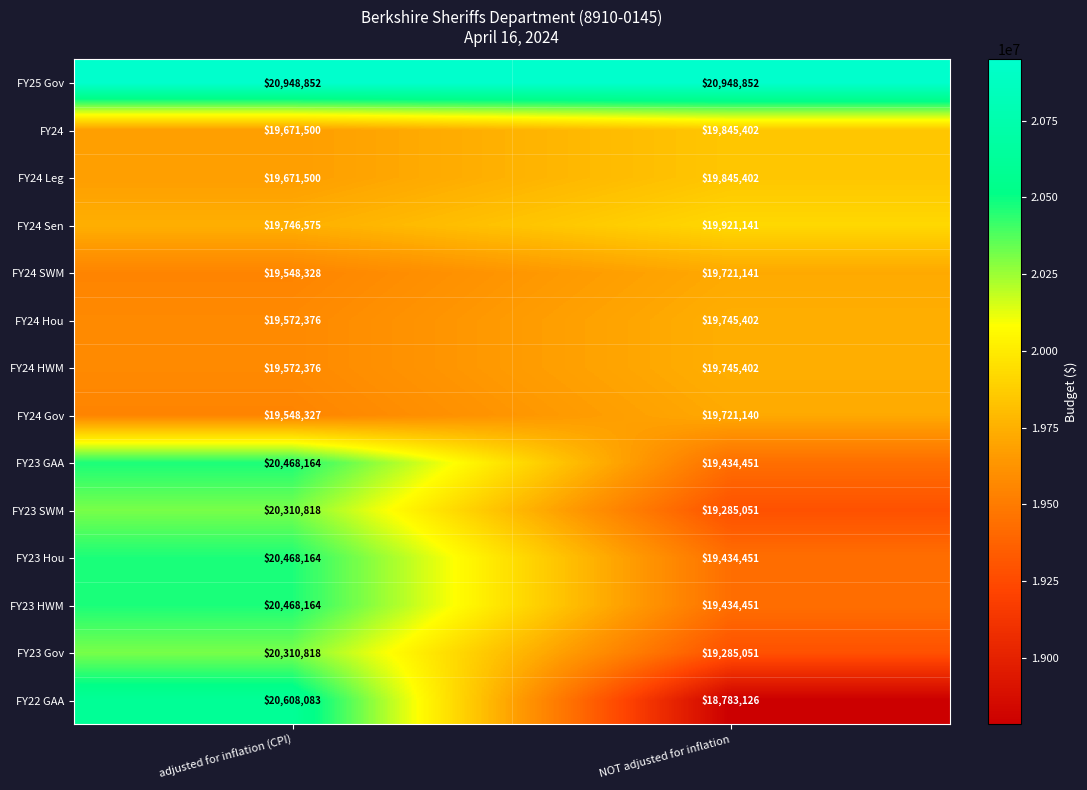

What is the difference between the highest and lowest values at NOT adjusted for inflation?

2165726